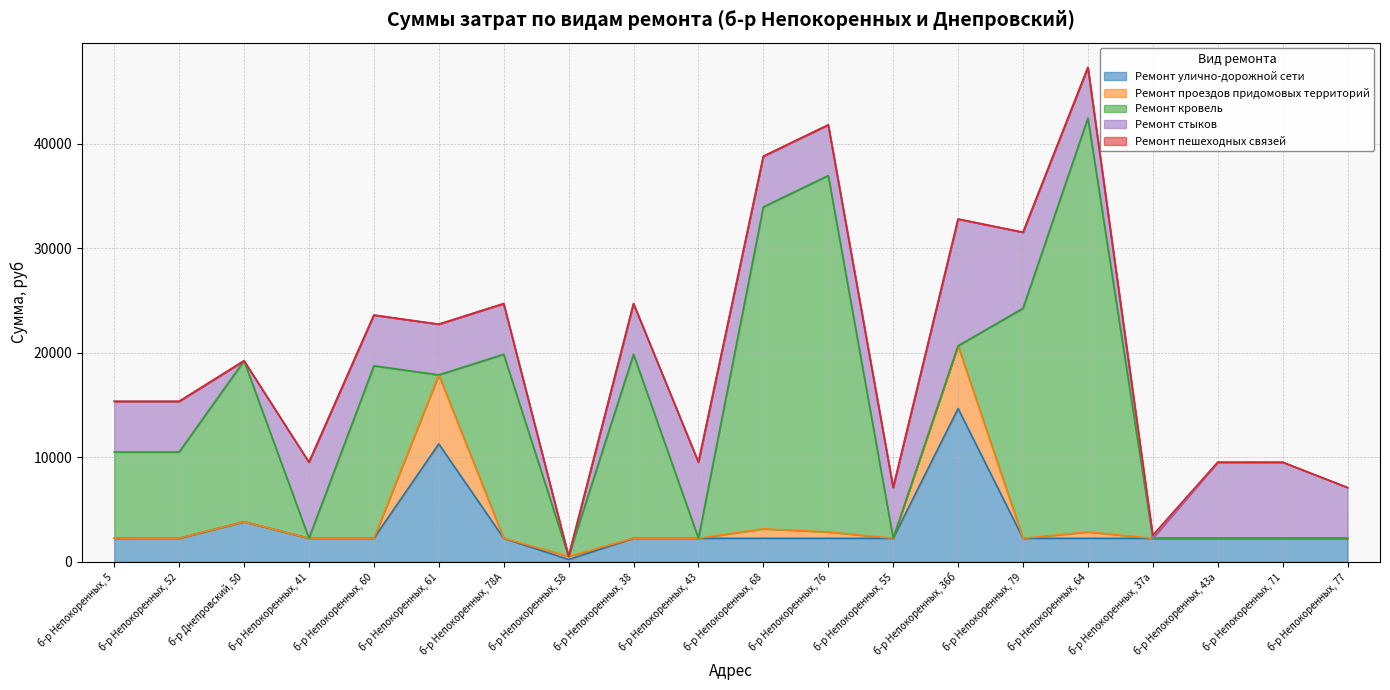

List the series in order of their peak value, lowest first.

Ремонт пешеходных связей, Ремонт проездов придомовых территорий, Ремонт стыков, Ремонт улично-дорожной сети, Ремонт кровель